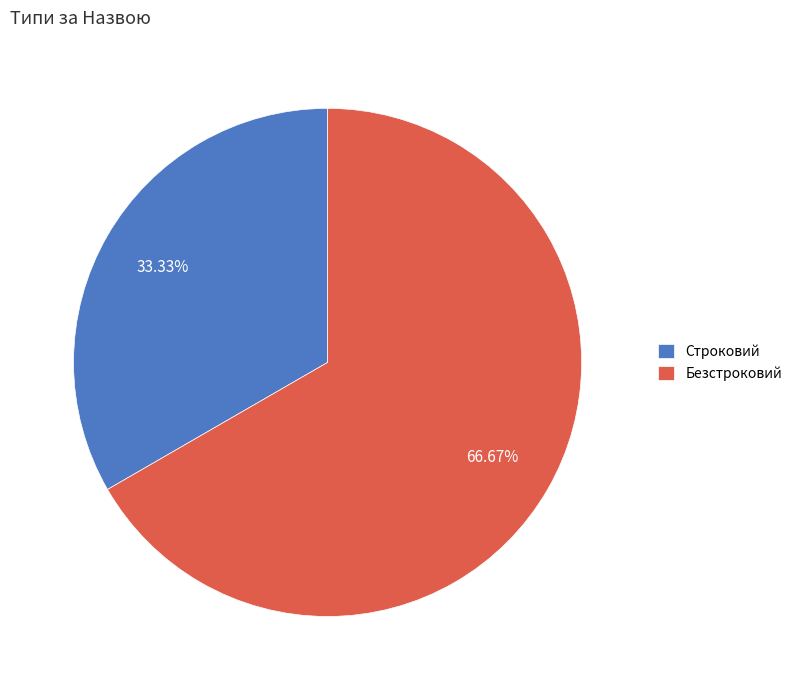

Rank the categories by value from lowest to highest.

Строковий, Безстроковий